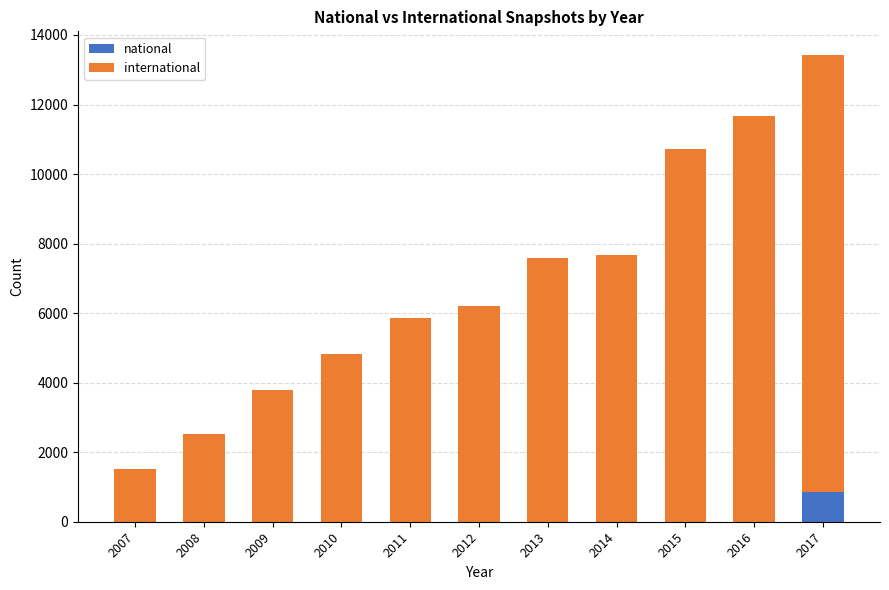

At which label does national reach its peak?

2017